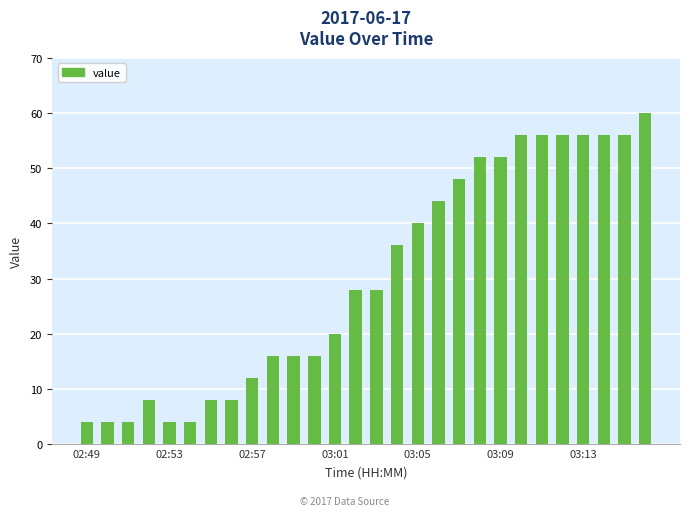

What is the minimum value shown in the chart?

4